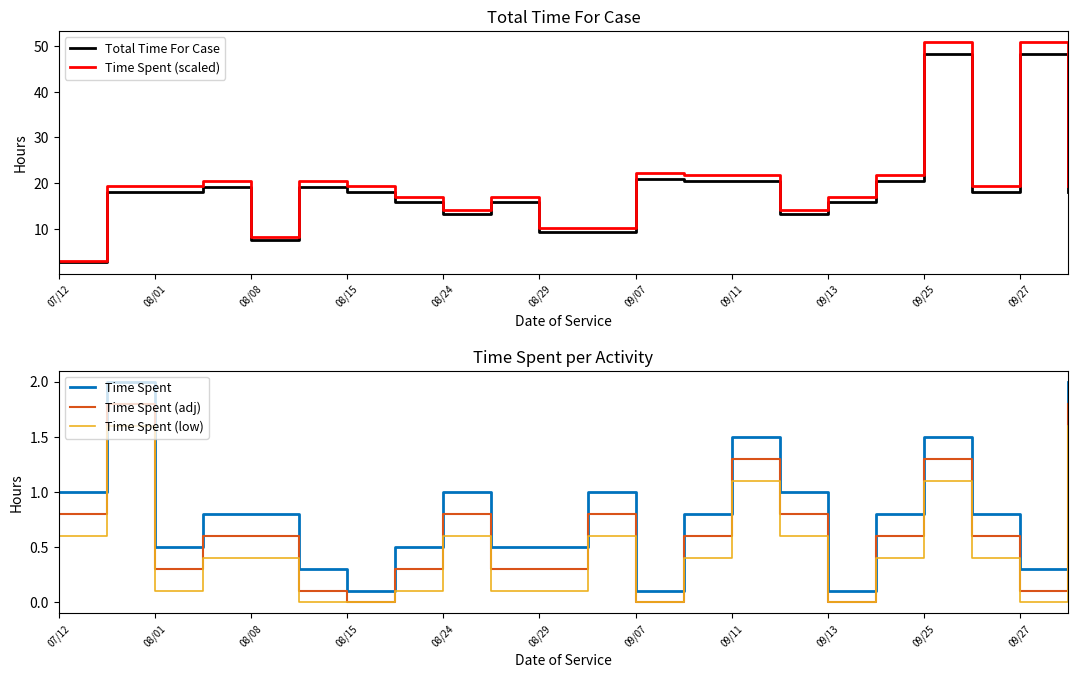

True or false: Total Time For Case has a value of 78.1 at 09/27.

False